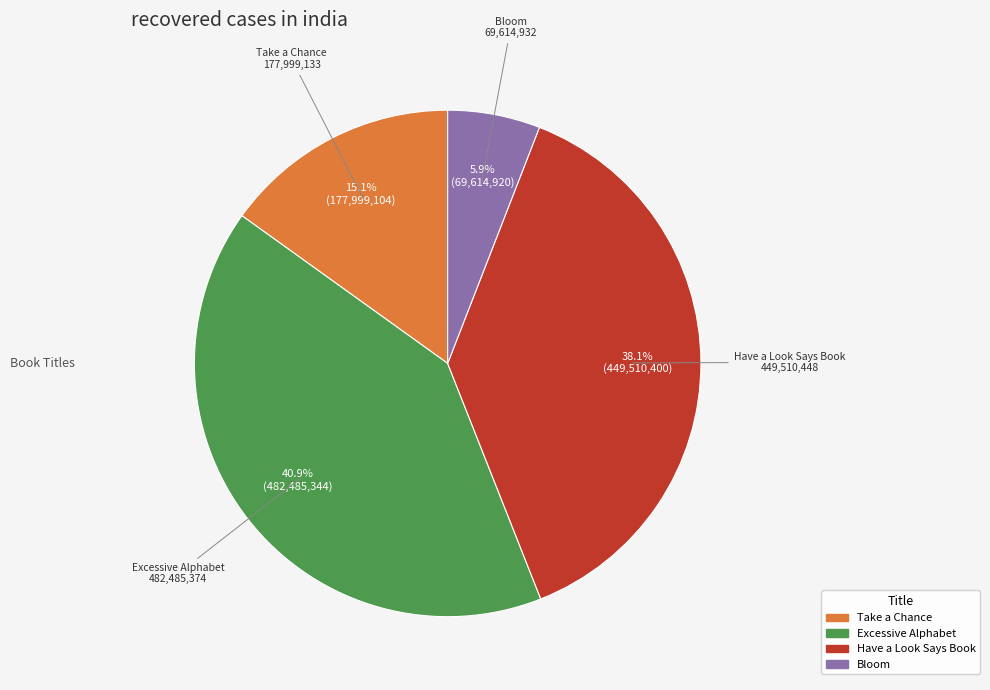

Which has a higher value, Excessive Alphabet or Have a Look Says Book?

Excessive Alphabet